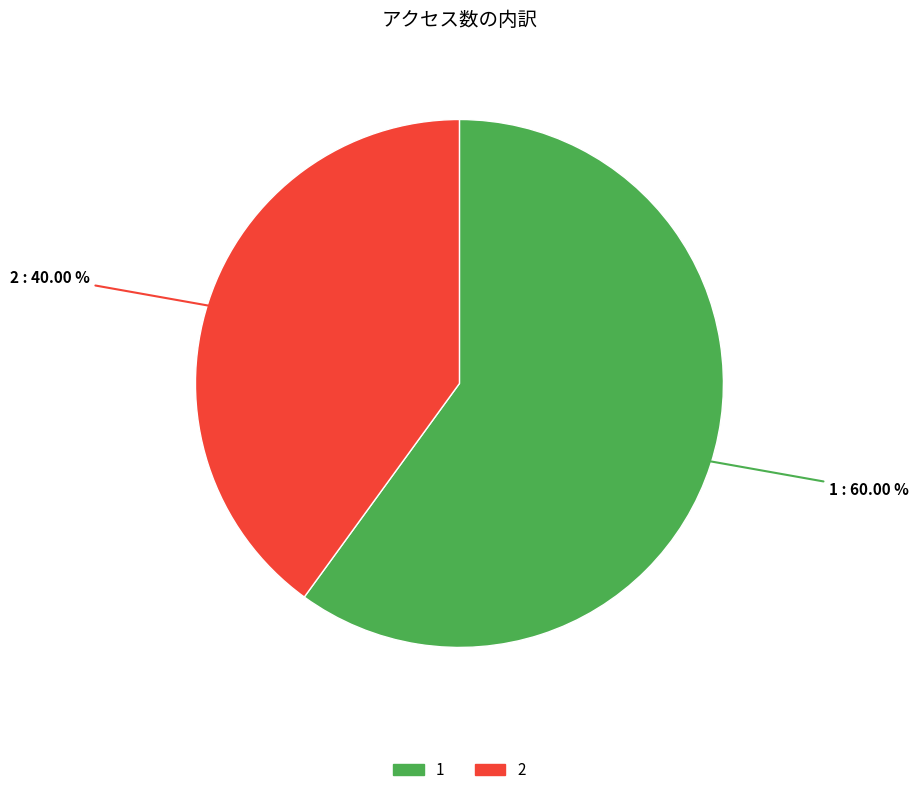

Which category has the biggest portion of the pie?

1